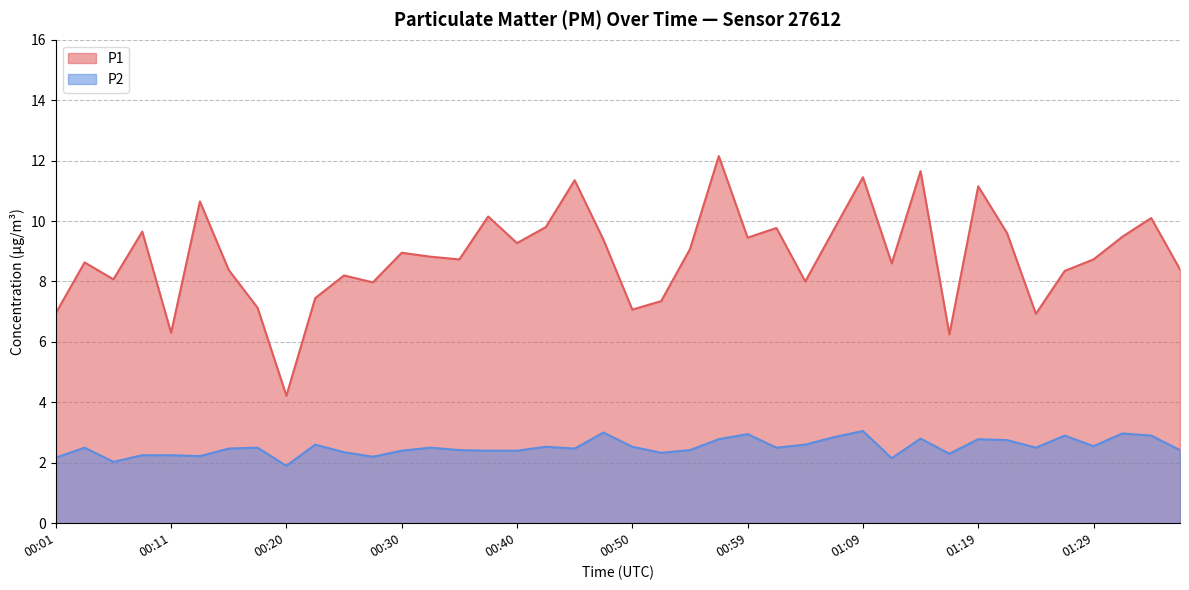

List the series in order of their peak value, lowest first.

P2, P1